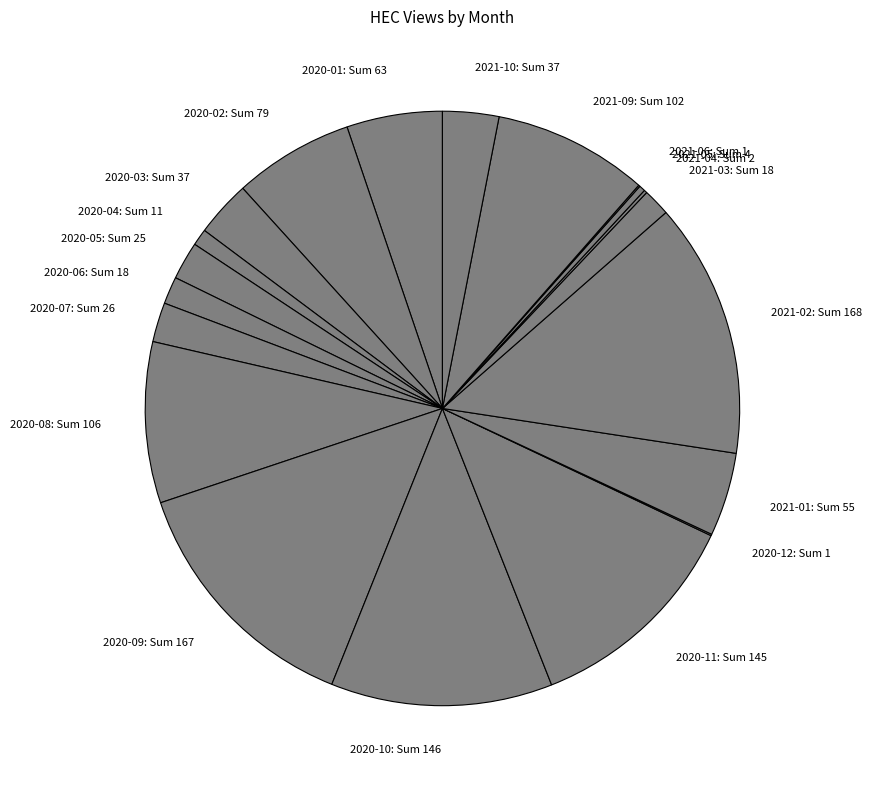

Is there a majority slice in this chart?

No